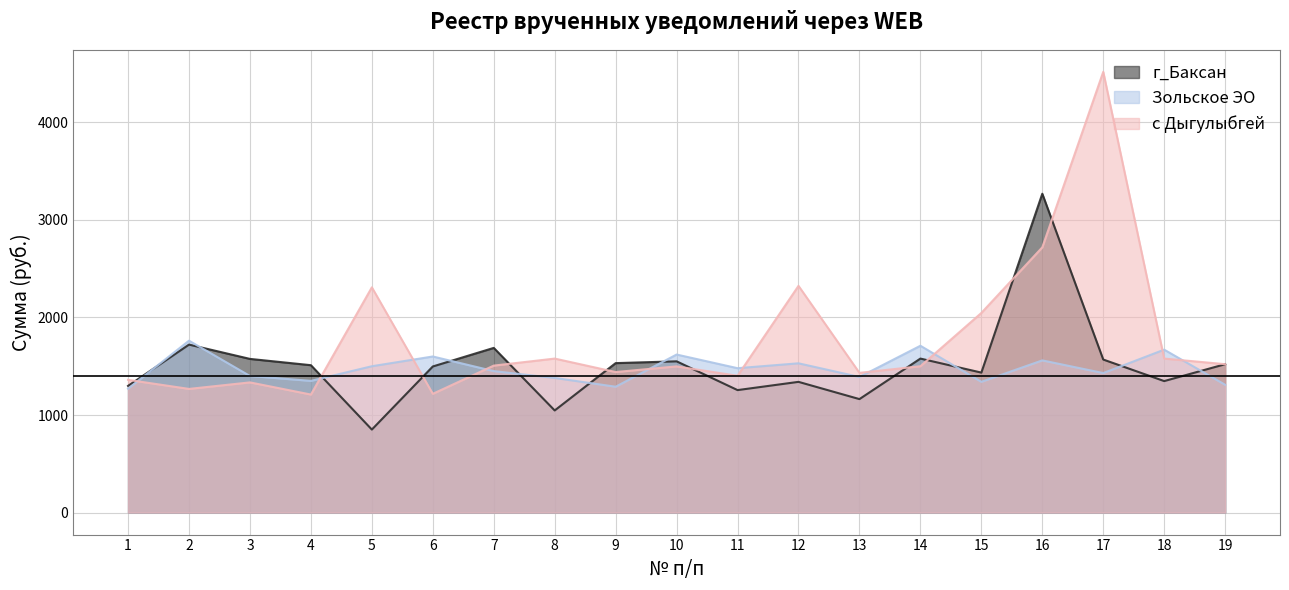

At which label is г_Баксан closest to 2059?

2